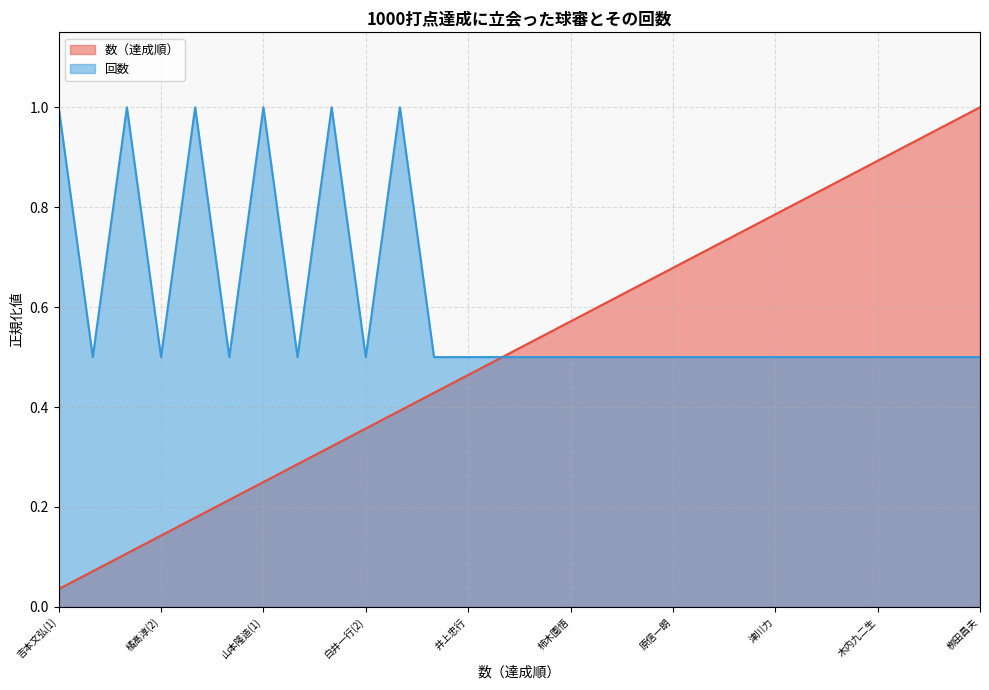

Reading left to right, what are all the values shown in this chart?

回数: 吉本文弘(1)=1.0	吉本文弘(2)=0.5	橘髙淳(1)=1.0	橘髙淳(2)=0.5	山村達也(1)=1.0	山村達也(2)=0.5	山本隆造(1)=1.0	山本隆造(2)=0.5	白井一行(1)=1.0	白井一行(2)=0.5	敷田直人(1)=1.0	敷田直人(2)=0.5	井上忠行=0.5	井野修=0.5	永見武司=0.5	柿木園悟=0.5	笠原昌春=0.5	久保友之=0.5	原信一朗=0.5	佐々木昌信=0.5	深谷篤=0.5	津川力=0.5	渡田均=0.5	本田英志=0.5	木内九二生=0.5	有隅昭二=0.5	林忠良=0.5	栁田昌夫=0.5
数: 吉本文弘(1)=0.0	吉本文弘(2)=0.1	橘髙淳(1)=0.1	橘髙淳(2)=0.1	山村達也(1)=0.2	山村達也(2)=0.2	山本隆造(1)=0.2	山本隆造(2)=0.3	白井一行(1)=0.3	白井一行(2)=0.4	敷田直人(1)=0.4	敷田直人(2)=0.4	井上忠行=0.5	井野修=0.5	永見武司=0.5	柿木園悟=0.6	笠原昌春=0.6	久保友之=0.6	原信一朗=0.7	佐々木昌信=0.7	深谷篤=0.8	津川力=0.8	渡田均=0.8	本田英志=0.9	木内九二生=0.9	有隅昭二=0.9	林忠良=1.0	栁田昌夫=1.0